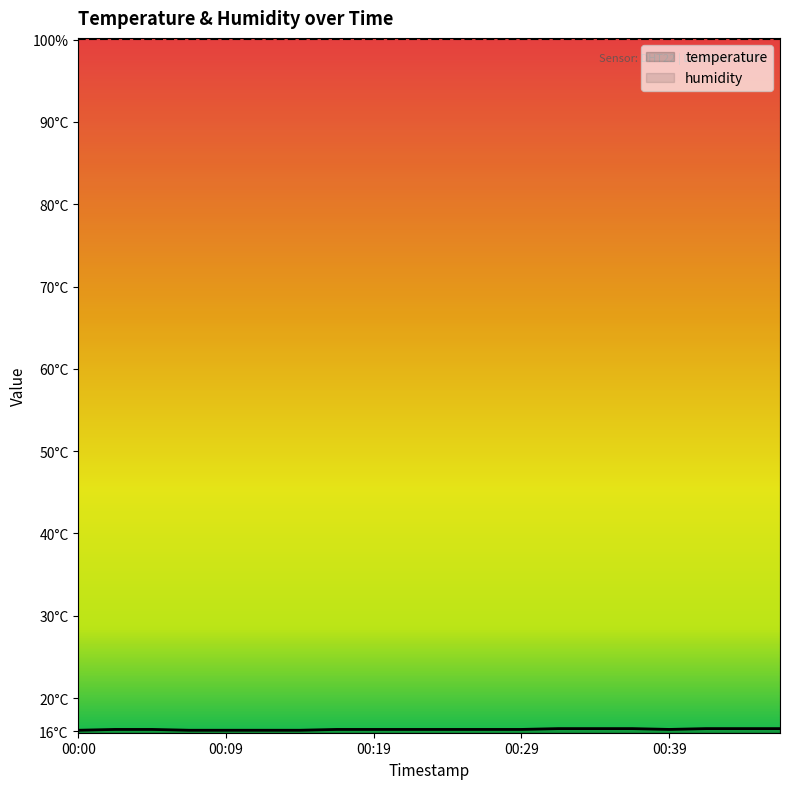

How many data points does each series have?

20